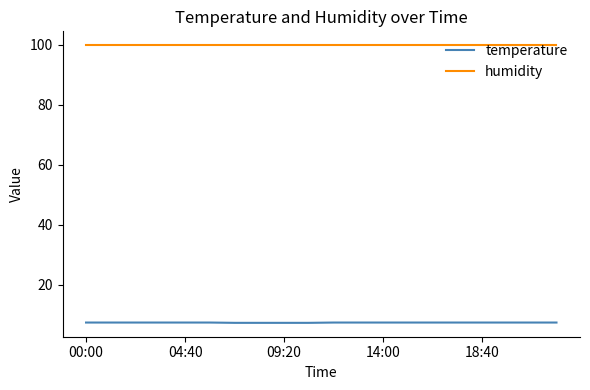

What is the maximum value shown in the chart?

99.9